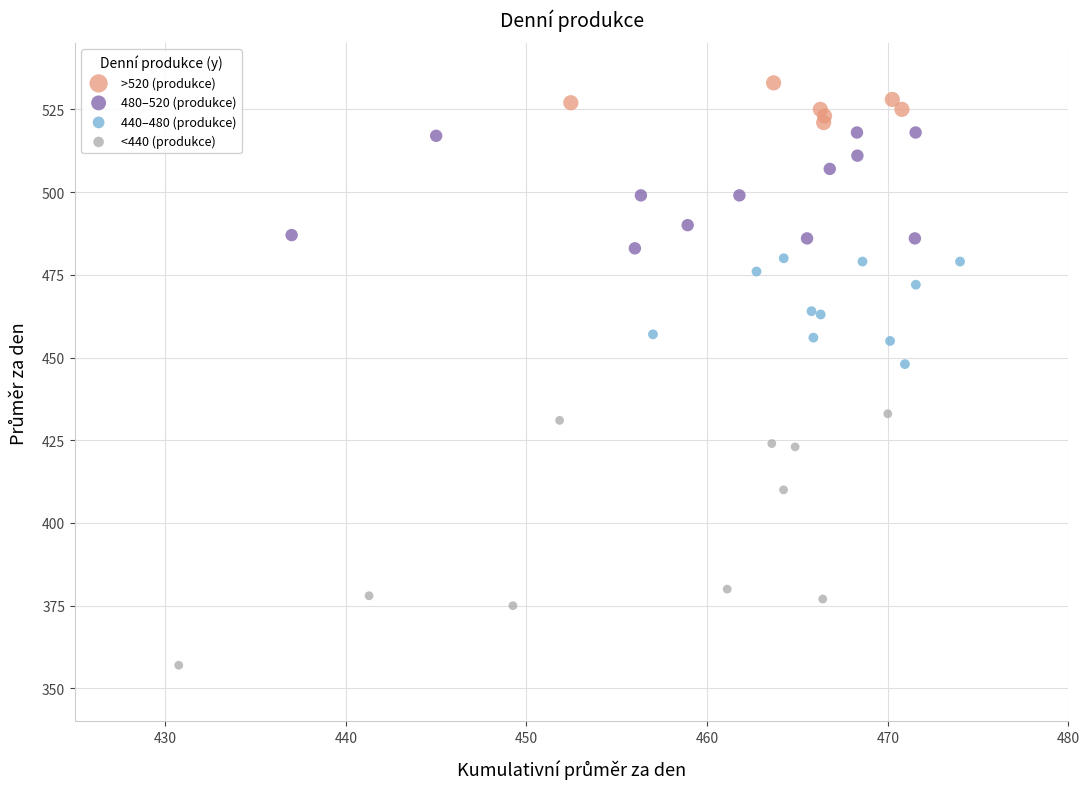

Which series reaches the minimum Y coordinate?

<440 (produkce)